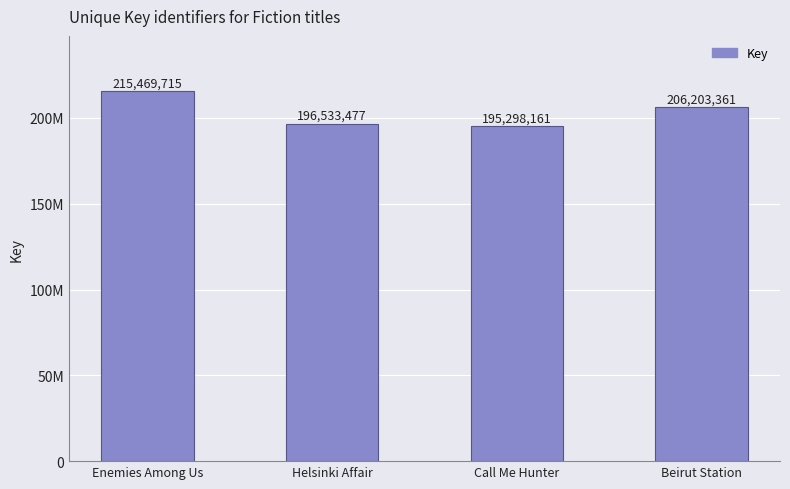

Are the bars horizontal?

No